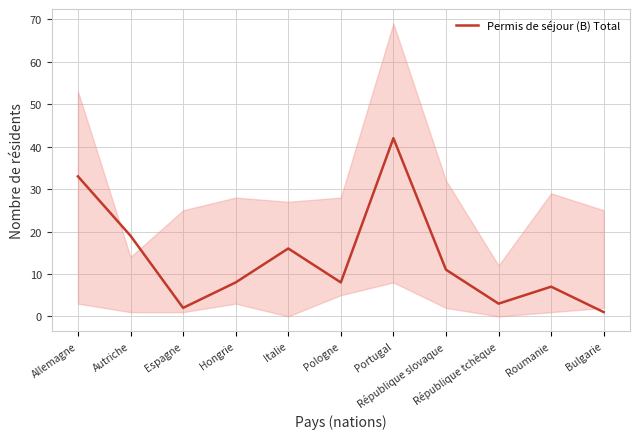

How many data points are less than 8?

4